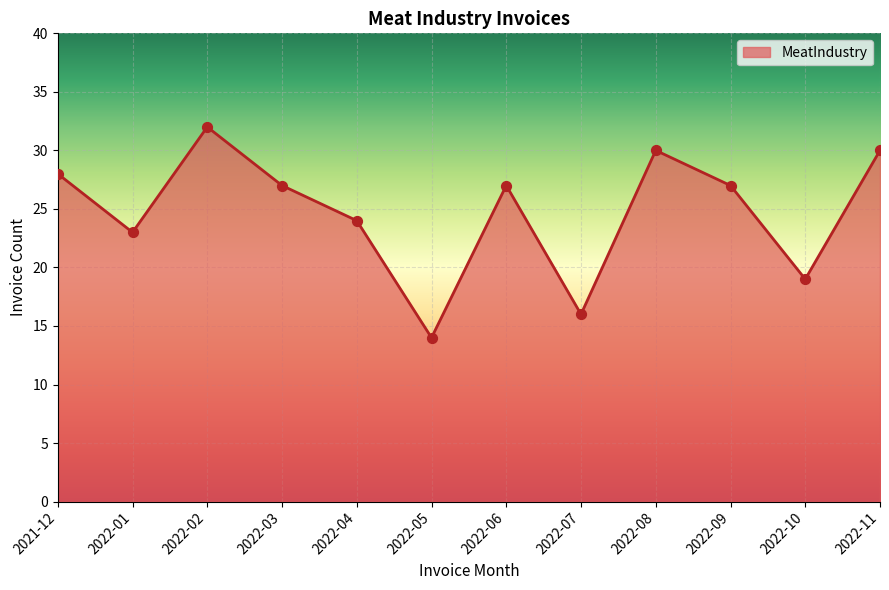

Approximately how many times larger is the value at 2022-02 compared to 2022-06?

1.2